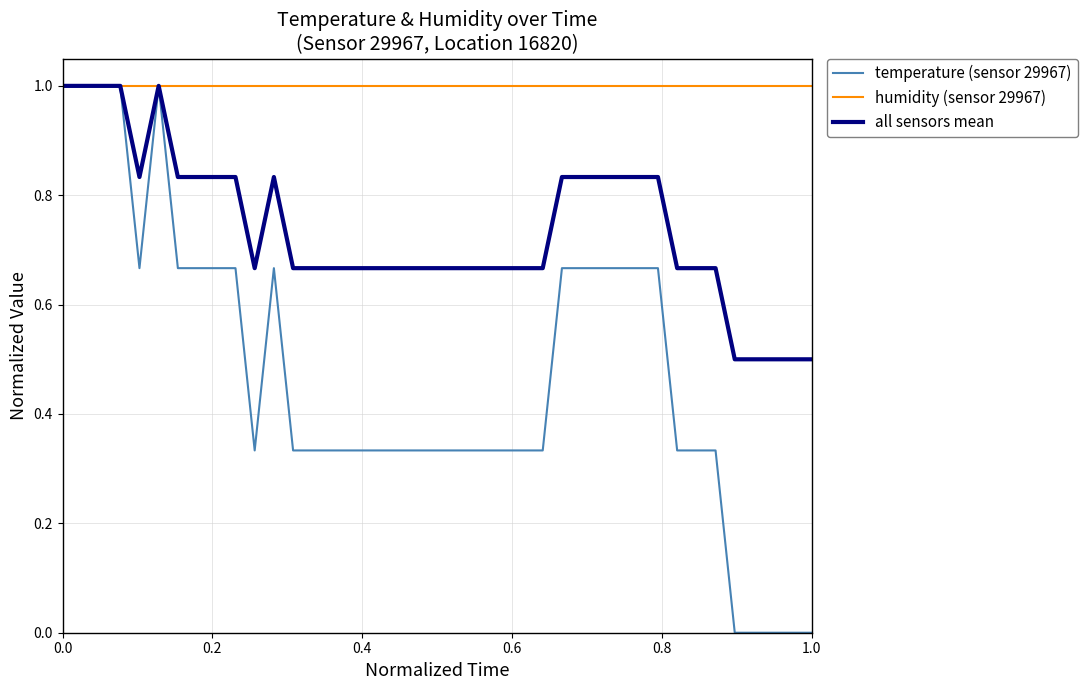

List the series in order of their overall mean, lowest first.

temperature (sensor 29967), all sensors mean, humidity (sensor 29967)